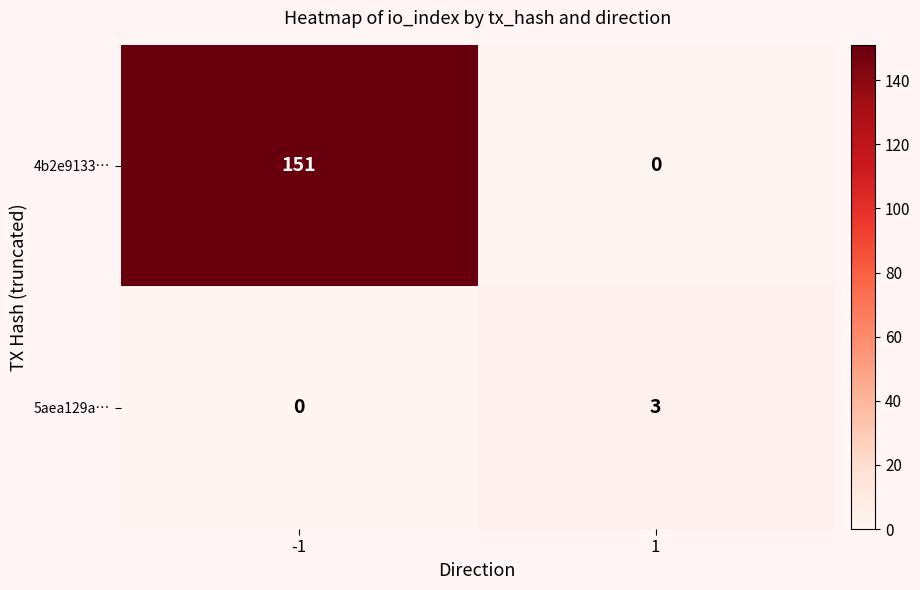

What is the sum of all 5aea129a… values?

3